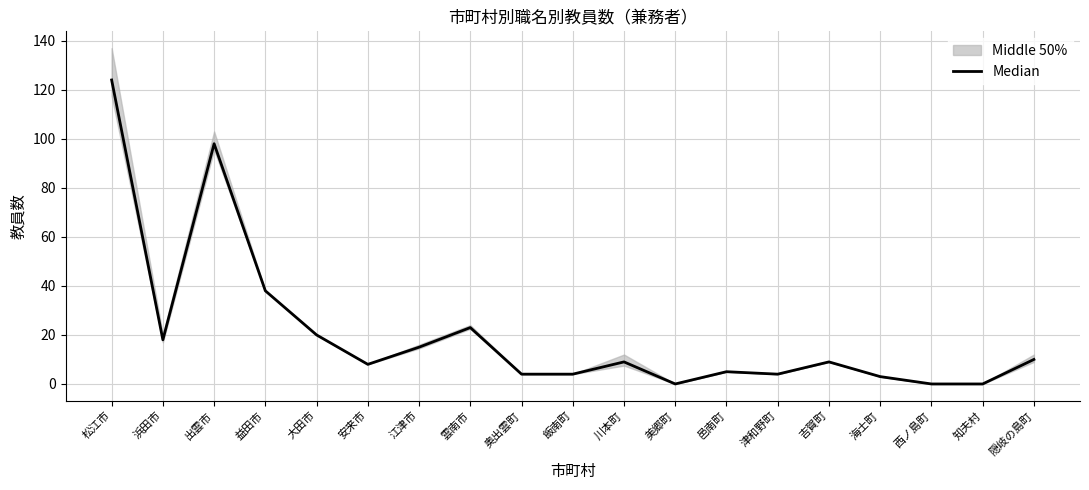

Which has a higher value, 西ノ島町 or 浜田市?

浜田市